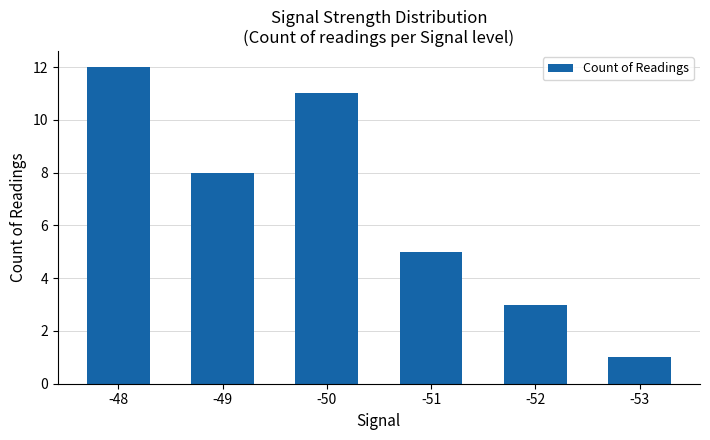

Where does the data first go above 8?

-48